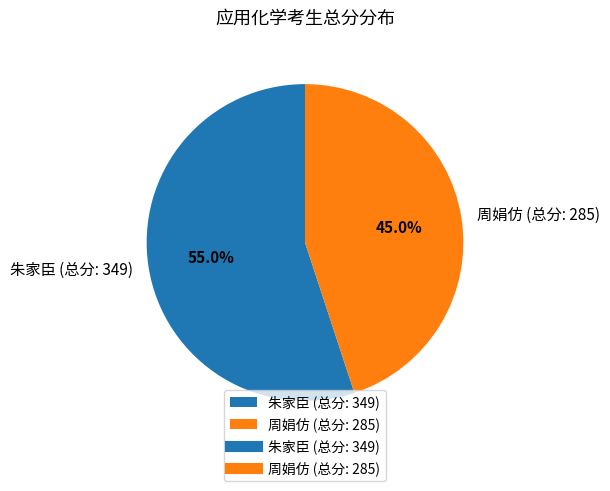

Does any single category account for the majority?

Yes